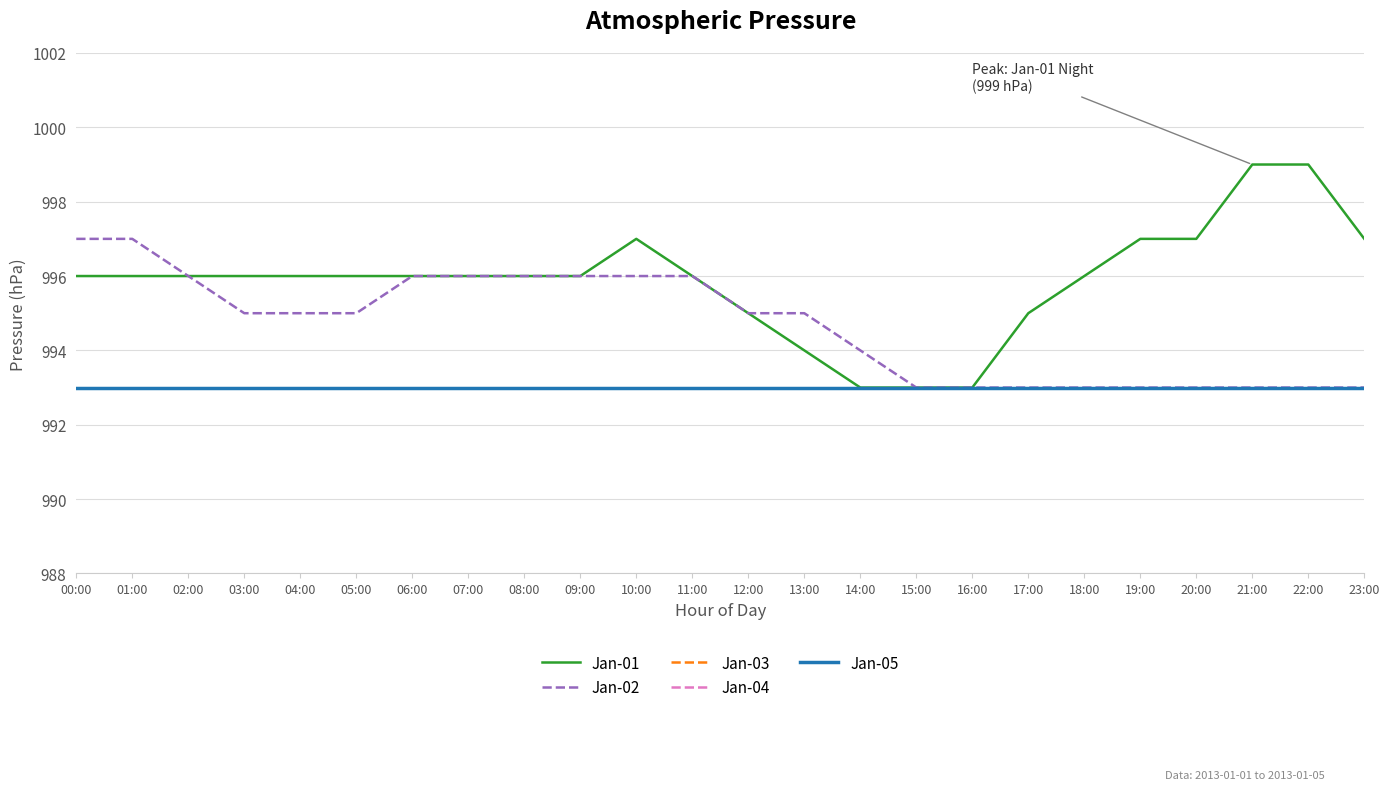

What is the label of the 10th point from the right?

14:00